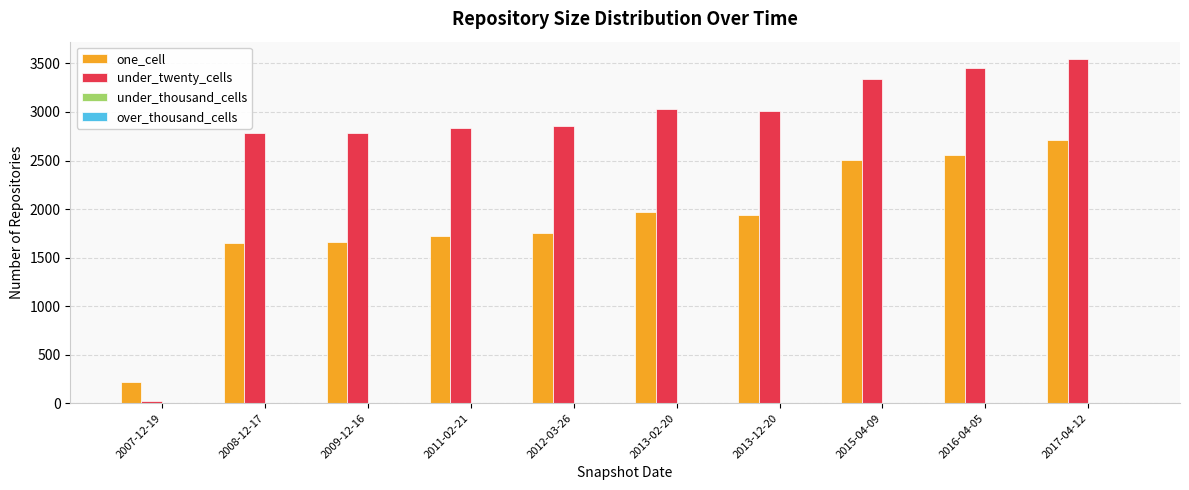

Count the number of categories in the chart.

10